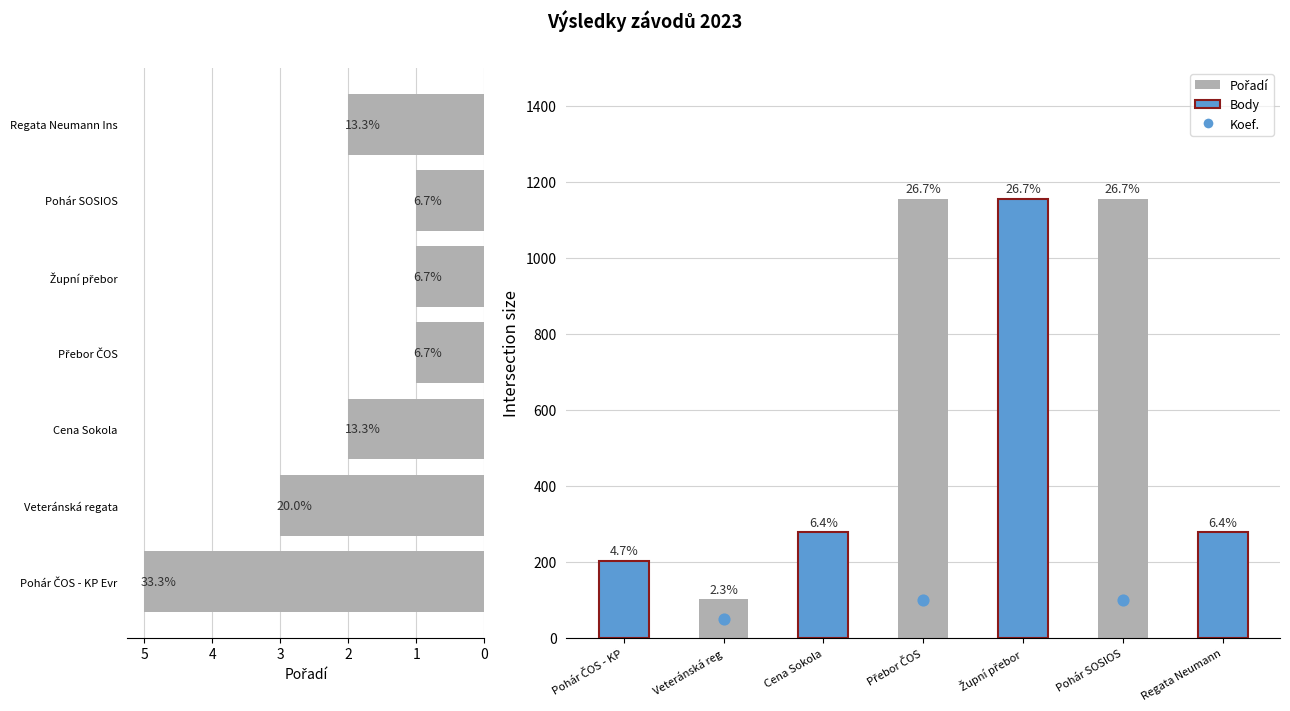

Which series has the largest total across all categories?

Body